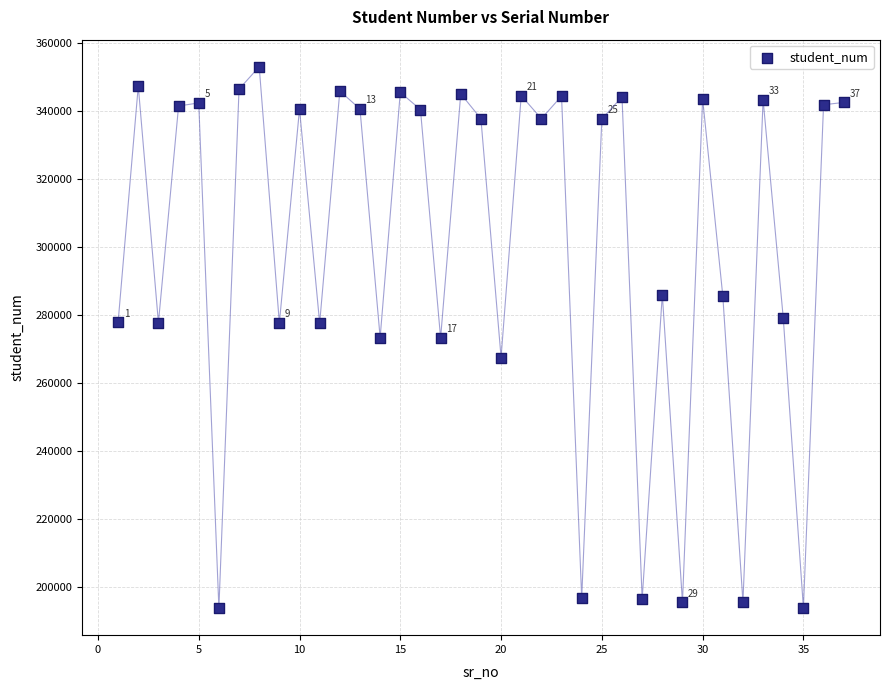

What is the range of Y values (max minus min)?

159130